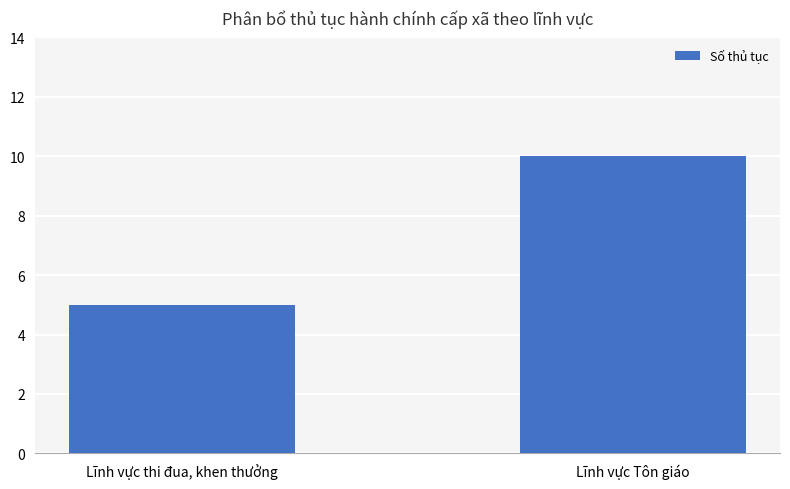

How many data points does each series have?

2